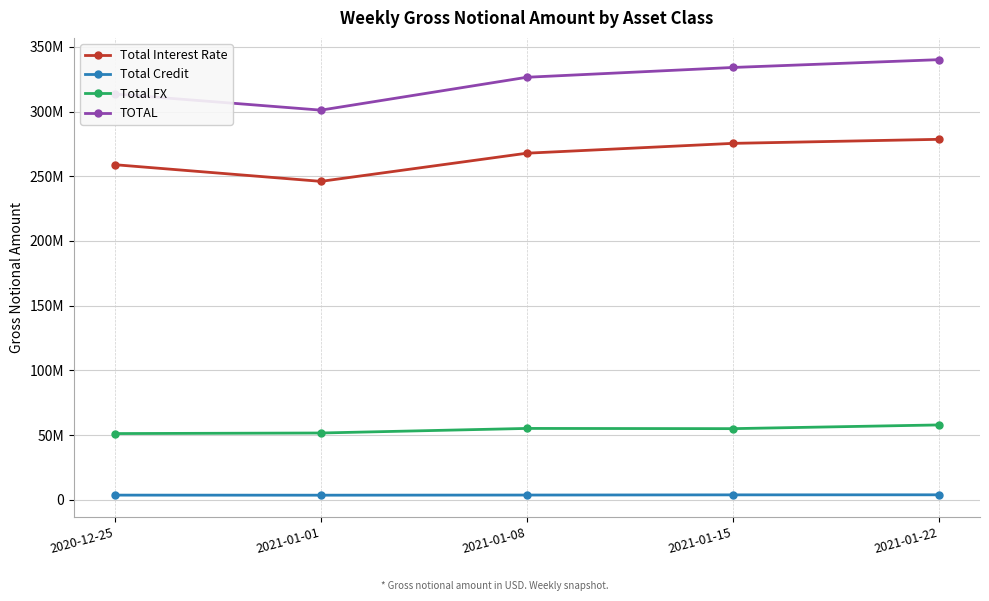

True or false: Total Credit and TOTAL cross at least once.

False